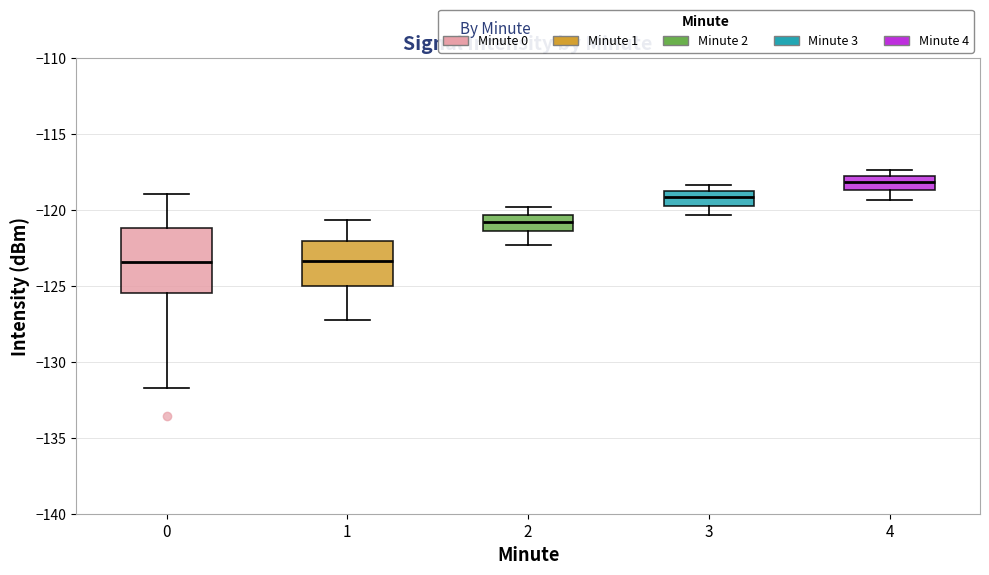

Comparing the boxes themselves (not the whiskers), which one is the tallest?

0